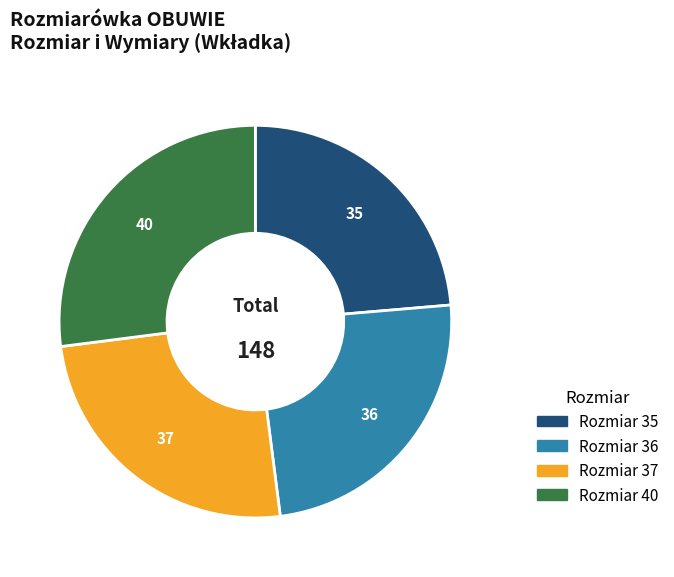

Is there a majority slice in this chart?

No